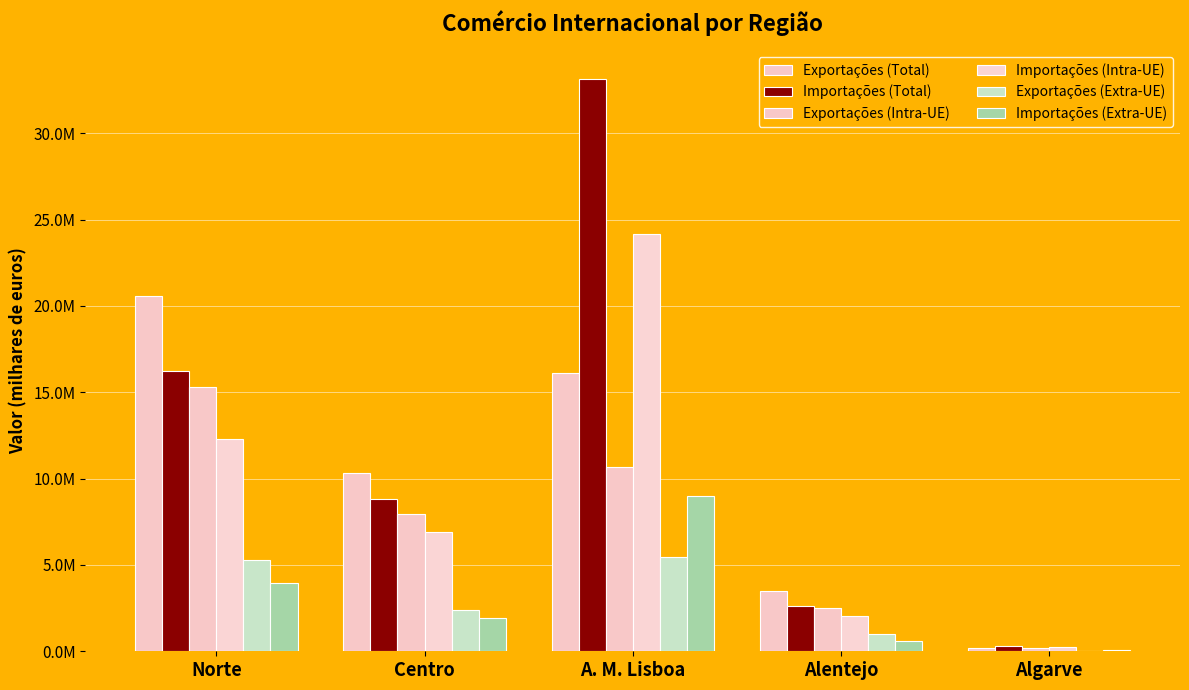

What is the difference between the Exportações (Total) values at Norte and A. M. Lisboa?

4468866.4